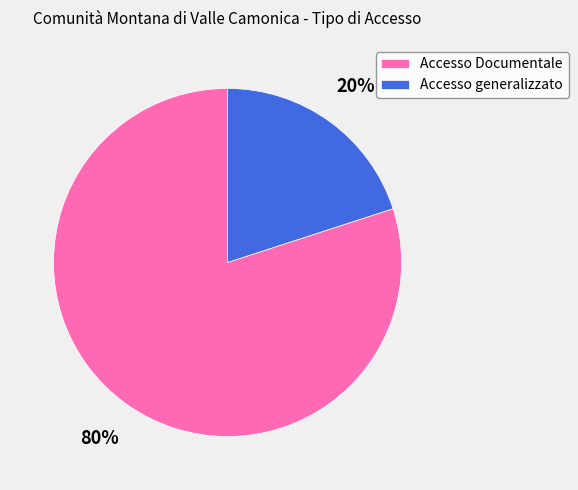

Between Accesso generalizzato and Accesso Documentale, which is larger?

Accesso Documentale